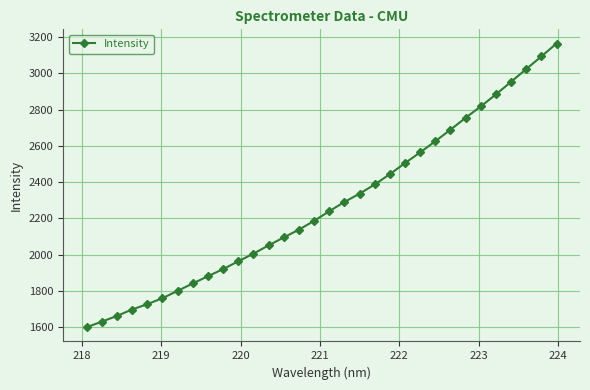

True or false: the data has more than 2 interior local peaks.

False